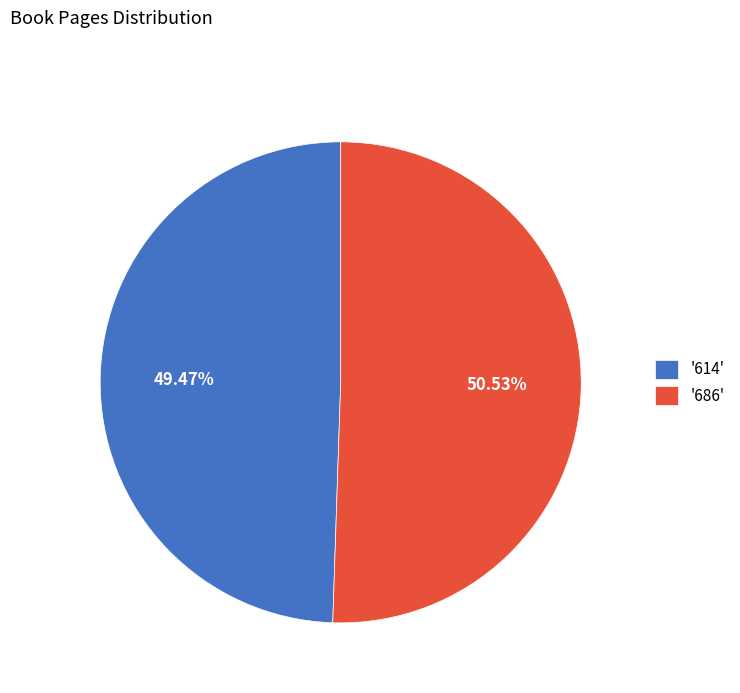

Between '686' and '614', which is larger?

'686'